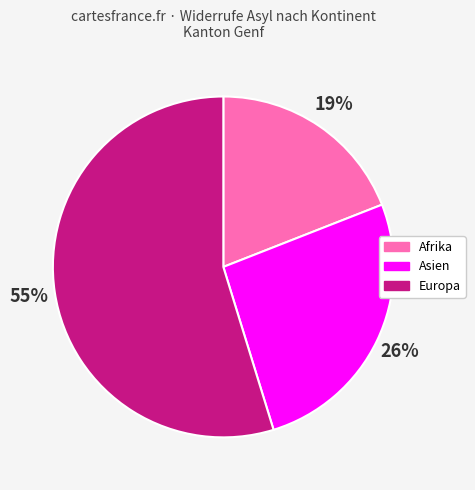

Which category has the biggest portion of the pie?

Europa